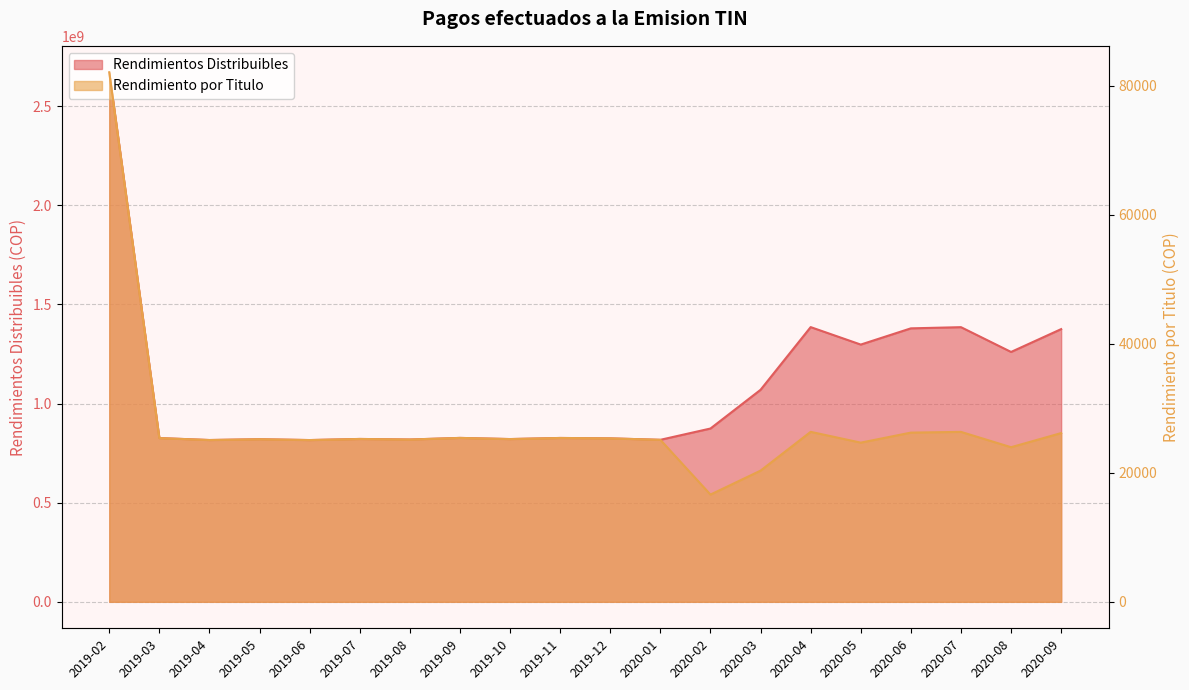

True or false: Rendimiento por Titulo and Rendimientos Distribuibles cross at least once.

False